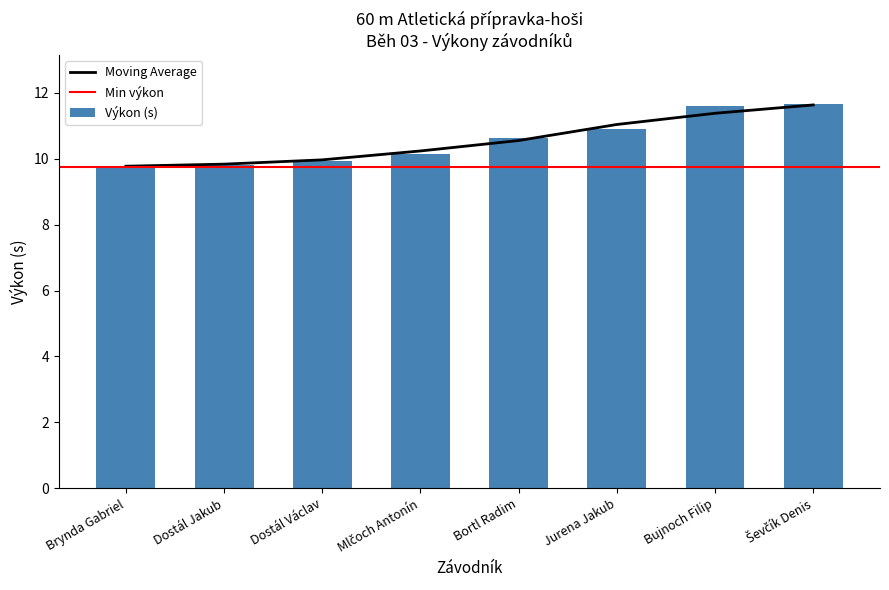

The chart shows a value of 6.8 at Brynda Gabriel. True or false?

False